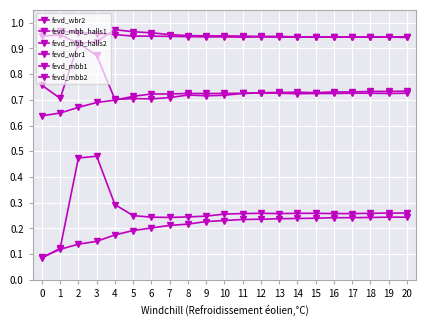

What is the sum of all fevd_mbb_halls2 values?

15.0